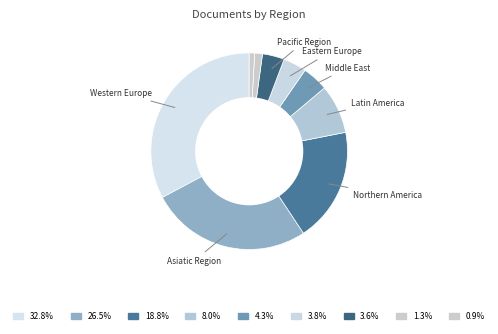

Count the number of slices in the pie.

9